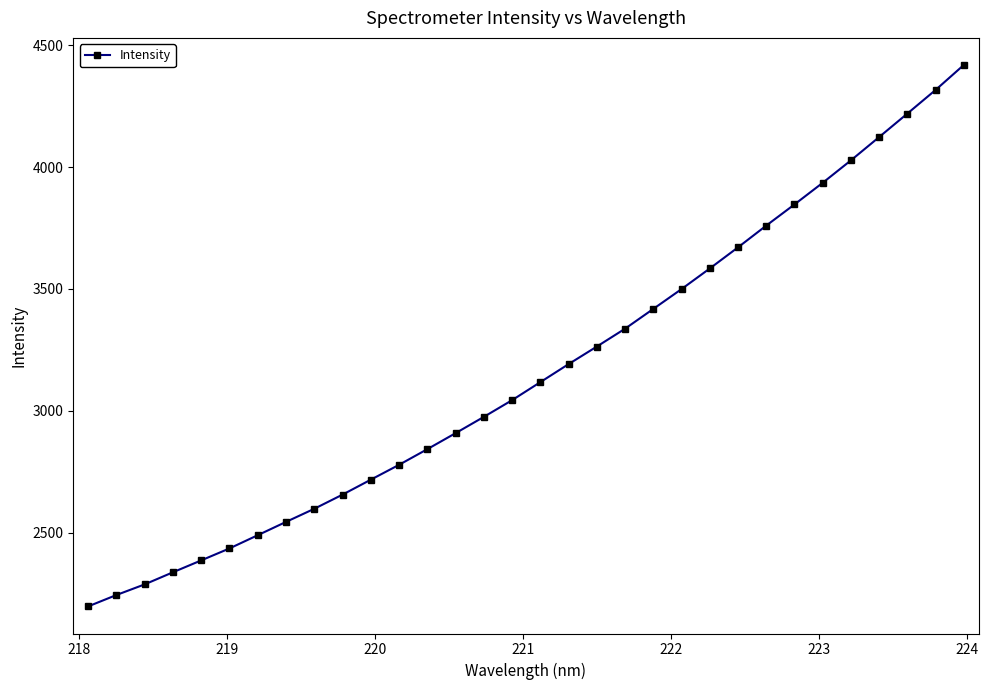

True or false: there are more than 2 points higher than both neighbors.

False